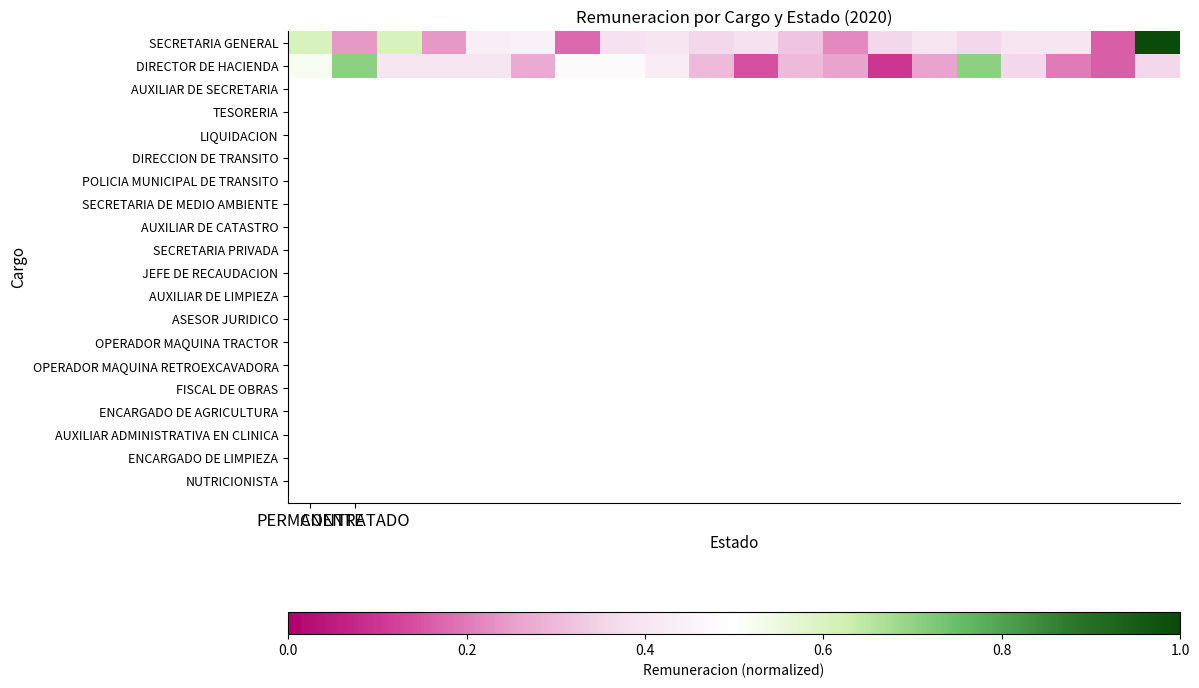

Reading left to right, what are all the values shown in this chart?

SECRETARIA GENERAL: 0.6	0.2	0.6	0.2	0.4	0.4	0.2	0.4	0.4	0.4	0.4	0.3	0.2	0.4	0.4	0.4	0.4	0.4	0.2	1.0
DIRECTOR DE HACIENDA: 0.5	0.7	0.4	0.4	0.4	0.3	0.5	0.5	0.4	0.3	0.1	0.3	0.3	0.1	0.3	0.7	0.4	0.2	0.2	0.4